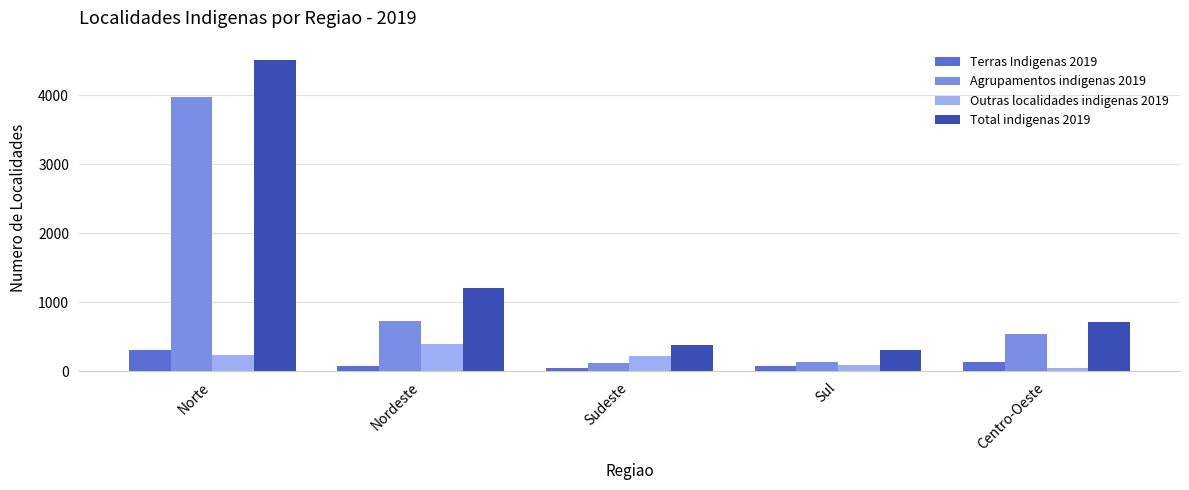

True or false: Outras localidades indigenas 2019 has a value of 217 at Sudeste.

True